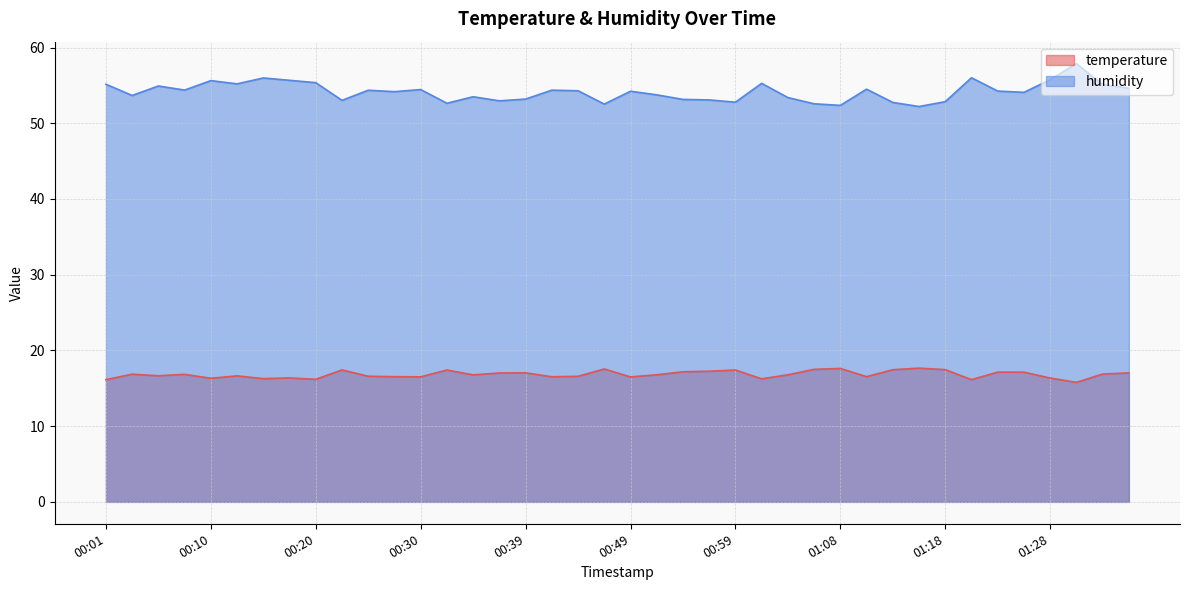

At which category is the sum across all series the highest?

01:30